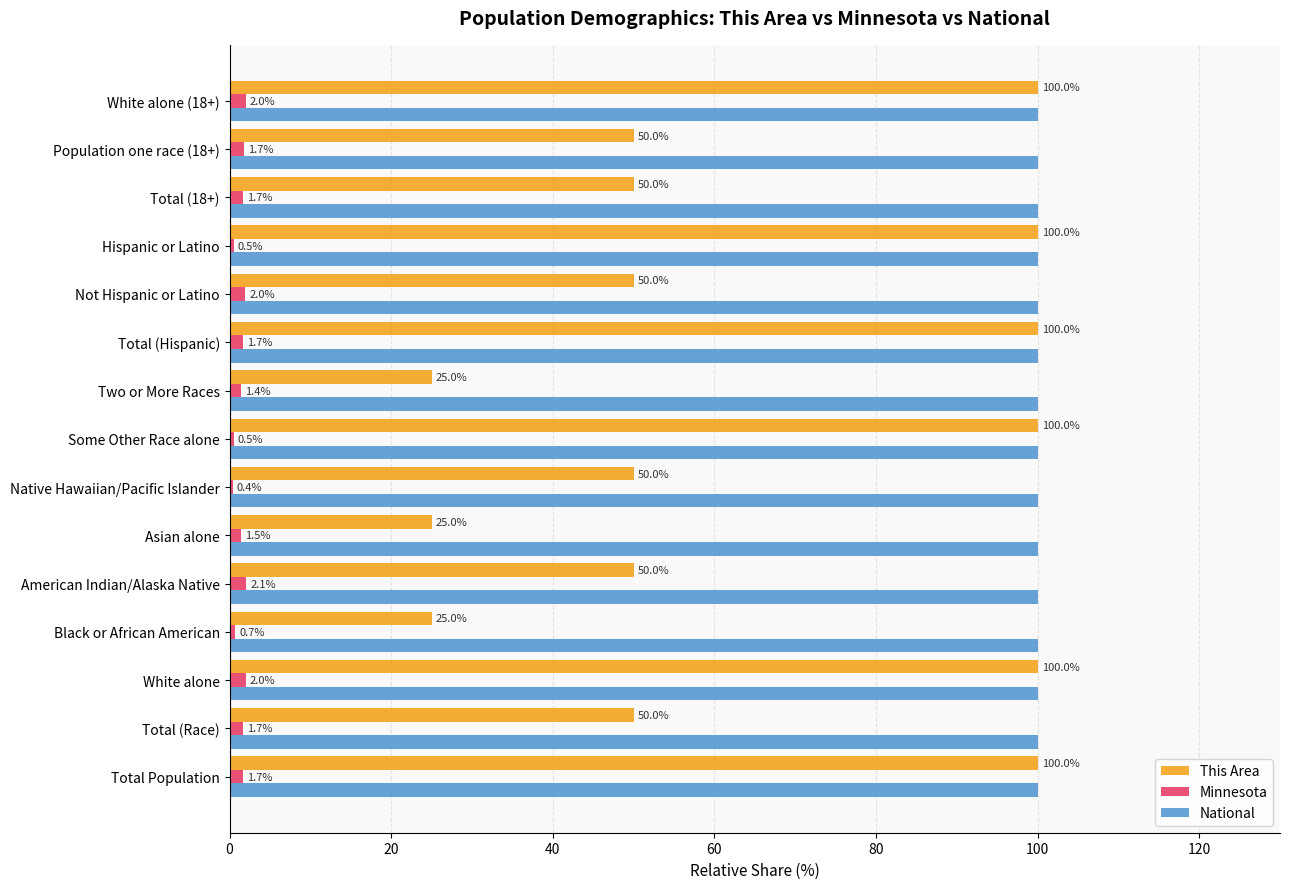

What is the spread (max minus min) of values at Asian alone?

98.5